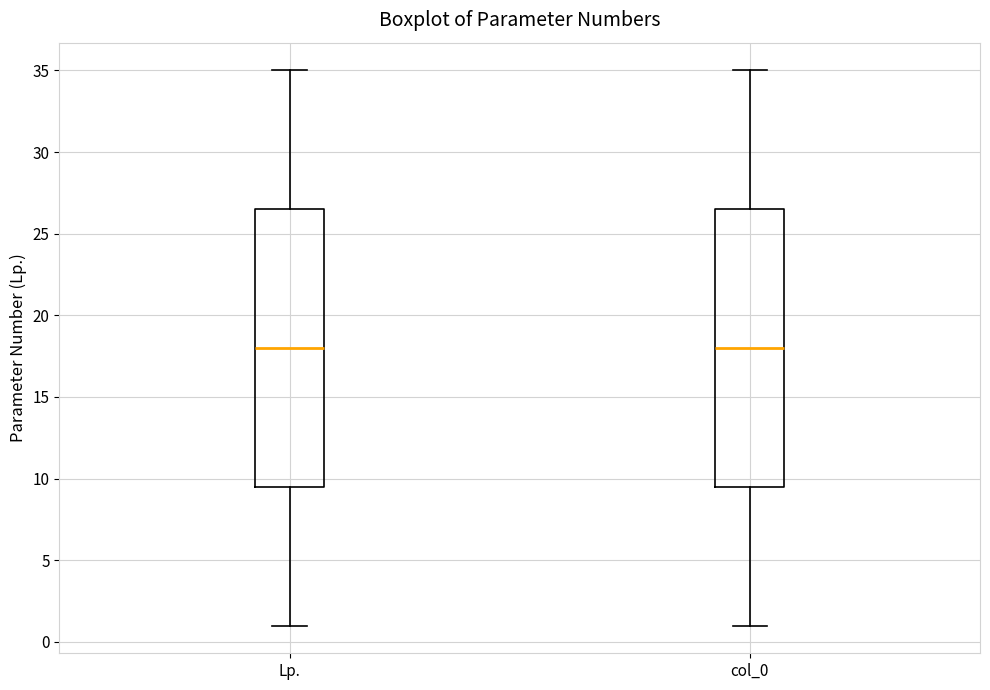

Reading left to right, read every box against the y-axis: the position of its median line, the range the box covers, and the ends of its whiskers. The values are not printed on the chart, so give them approximately, as read against the axis.

Lp.: median 18.0, box 9.5 to 26.5, whiskers 1.0 to 35.0
col_0: median 18.0, box 9.5 to 26.5, whiskers 1.0 to 35.0